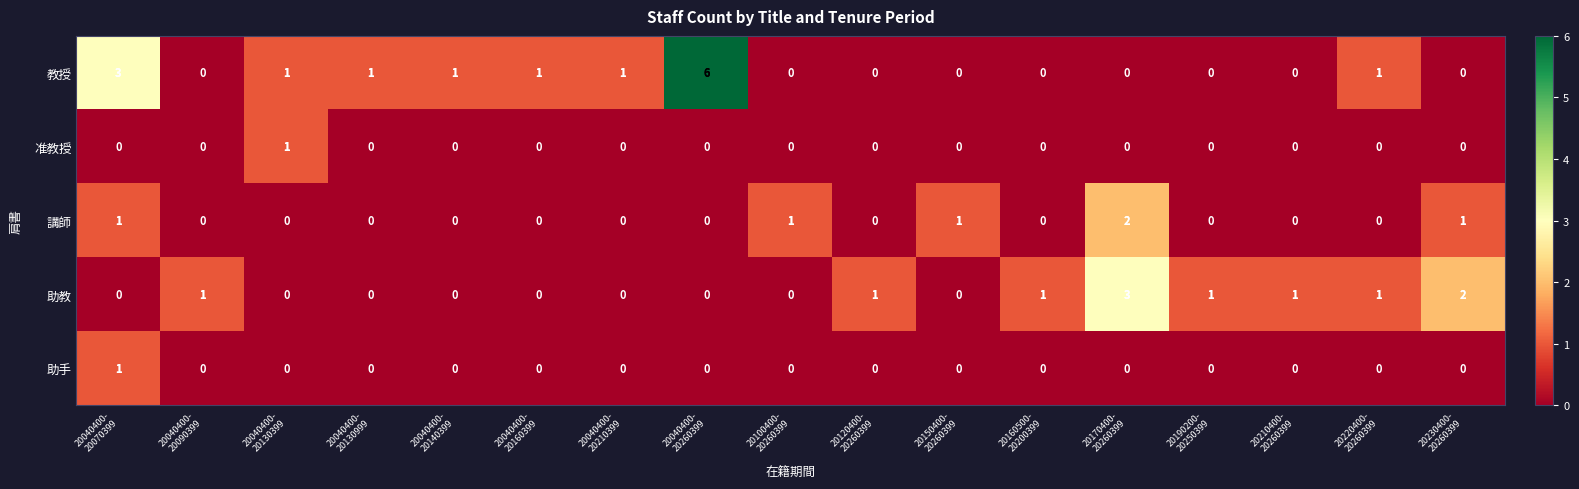

Which series has the widest spread of values?

教授